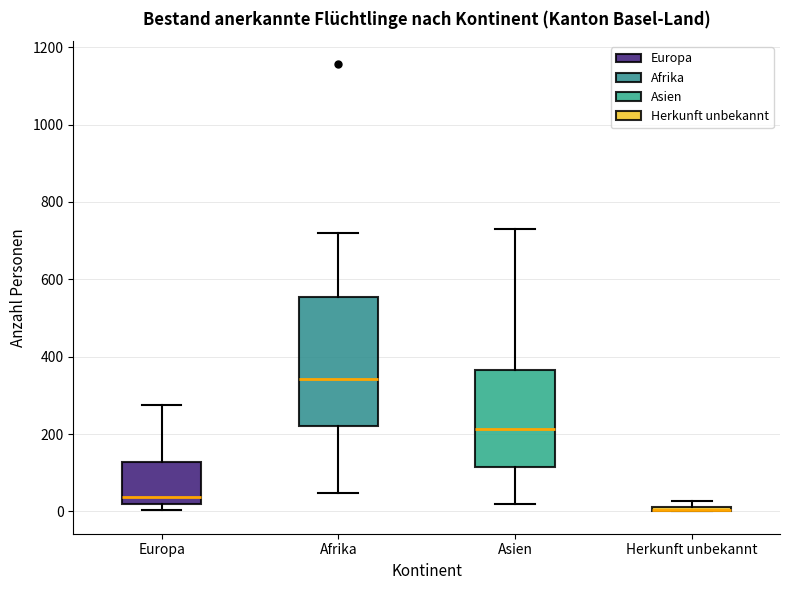

Where is the lower edge of the box for Afrika on the y-axis? The values are not printed on the chart, so give them approximately, as read against the axis.

220